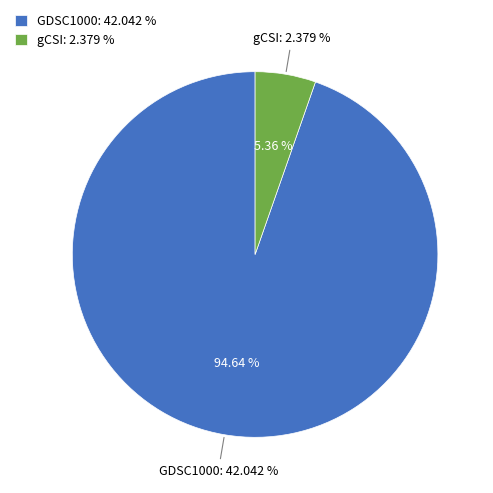

Between gCSI and GDSC1000, which is larger?

GDSC1000